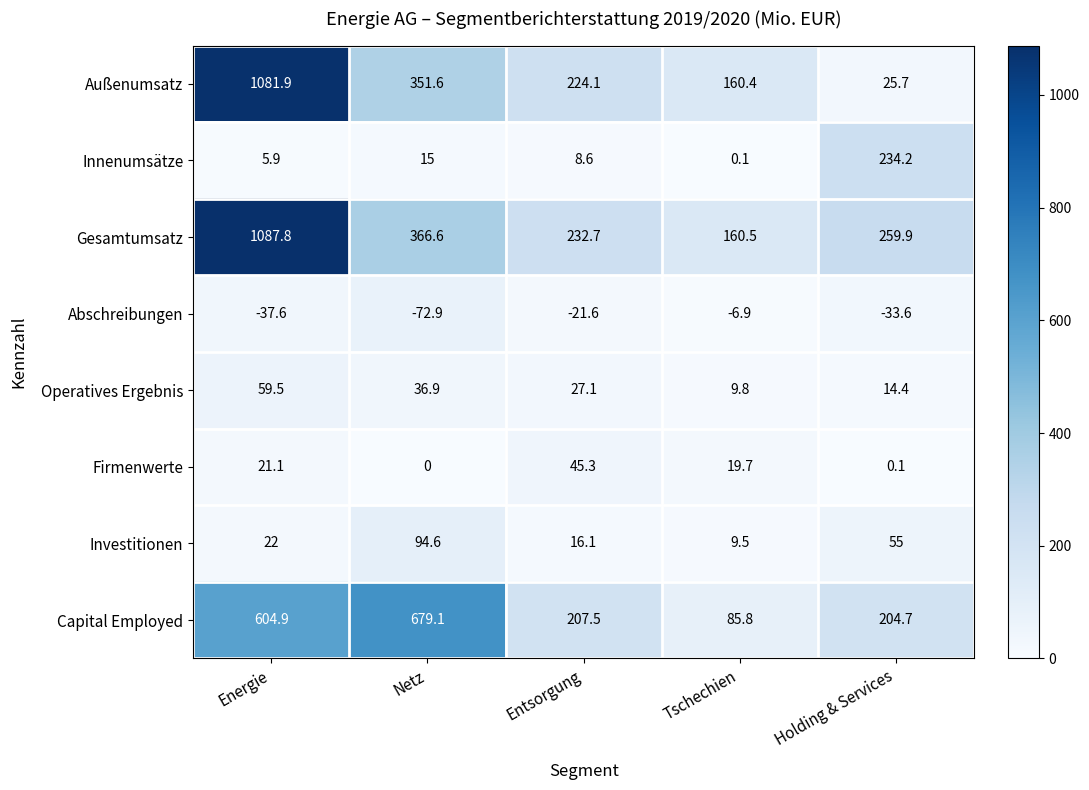

At which category is the sum across all series the highest?

Energie